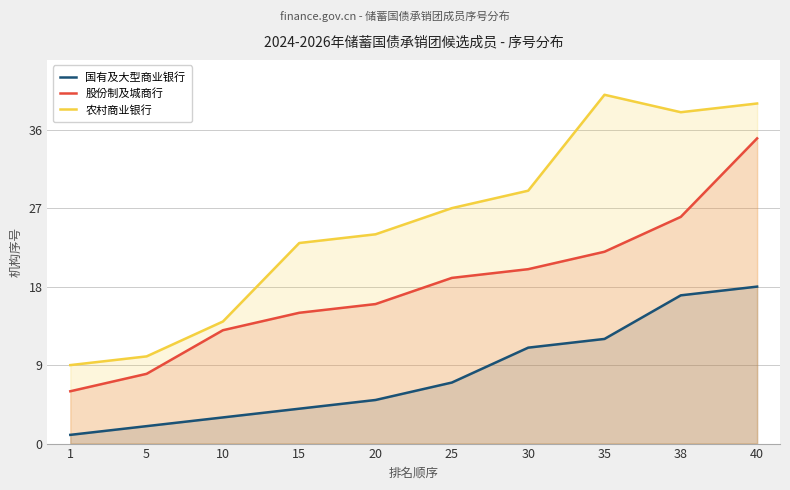

How many interior local peaks does the 农村商业银行 series have?

1